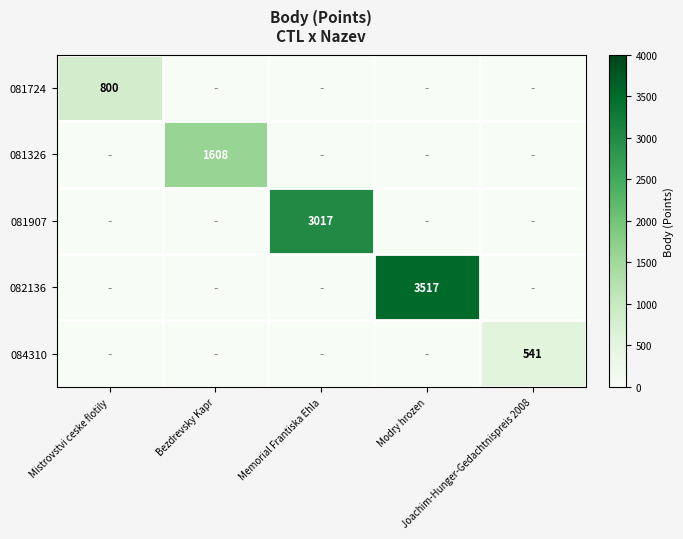

What is the difference between the maximum and minimum values in the 084310 series?

541